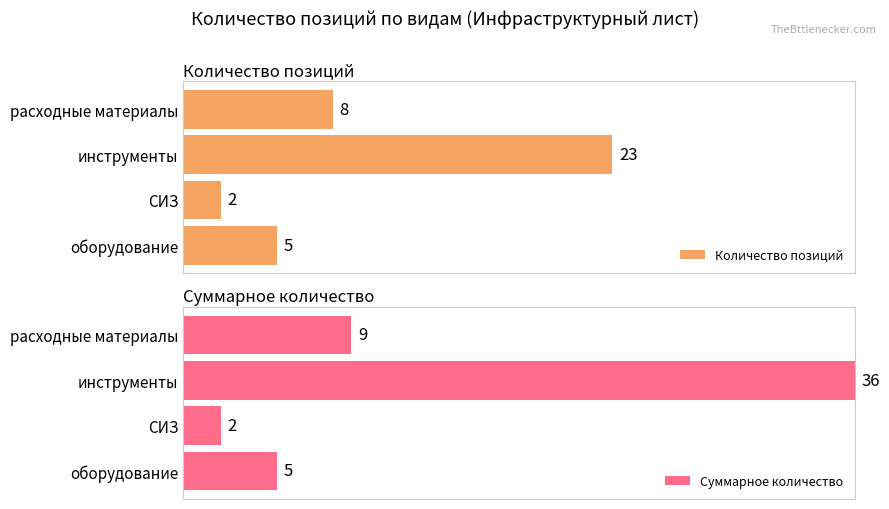

Count the number of categories in the chart.

4